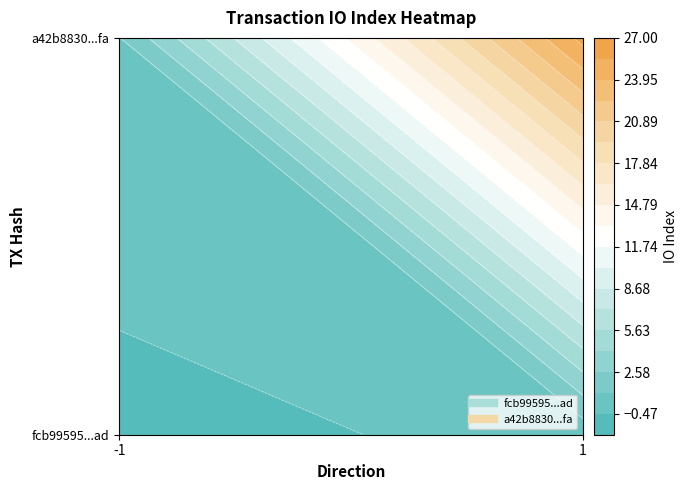

Which series has the widest spread of values?

a42b8830582f5ecc4a2c50762974694c663d5fa